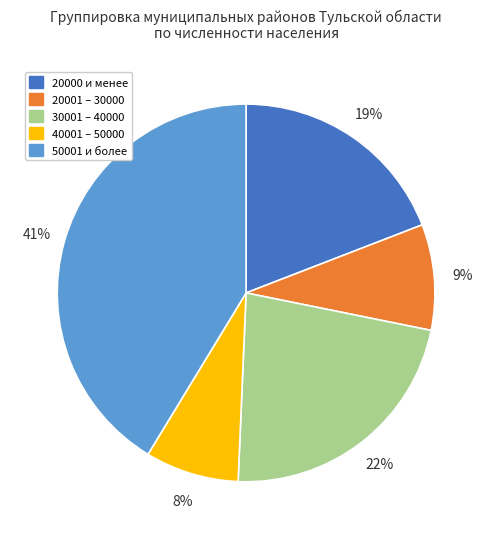

To the nearest percent, what is the average slice percentage?

20%